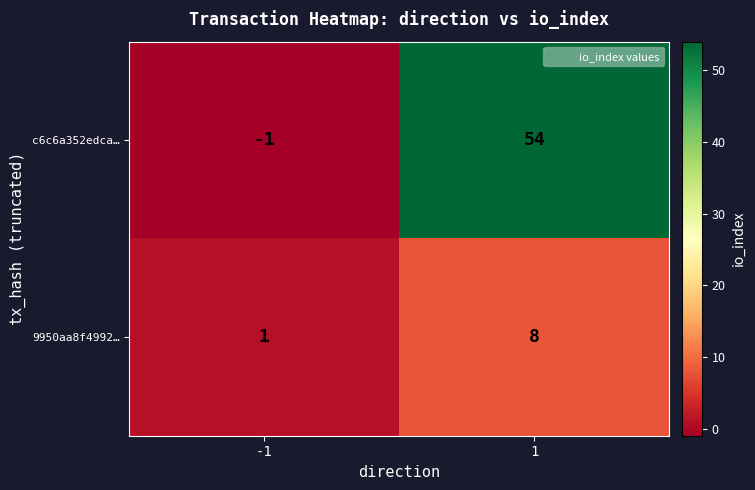

True or false: c6c6a352edca… has a value of -1 at -1.

True